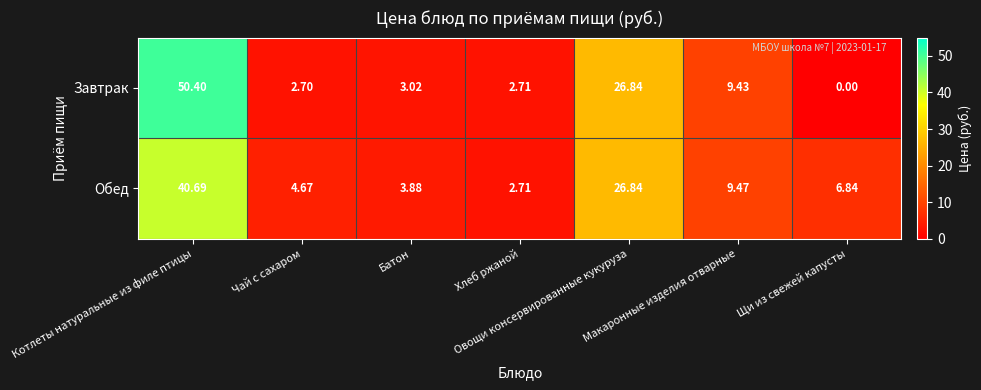

At which category is the sum across all series the highest?

Котлеты натуральные из филе птицы